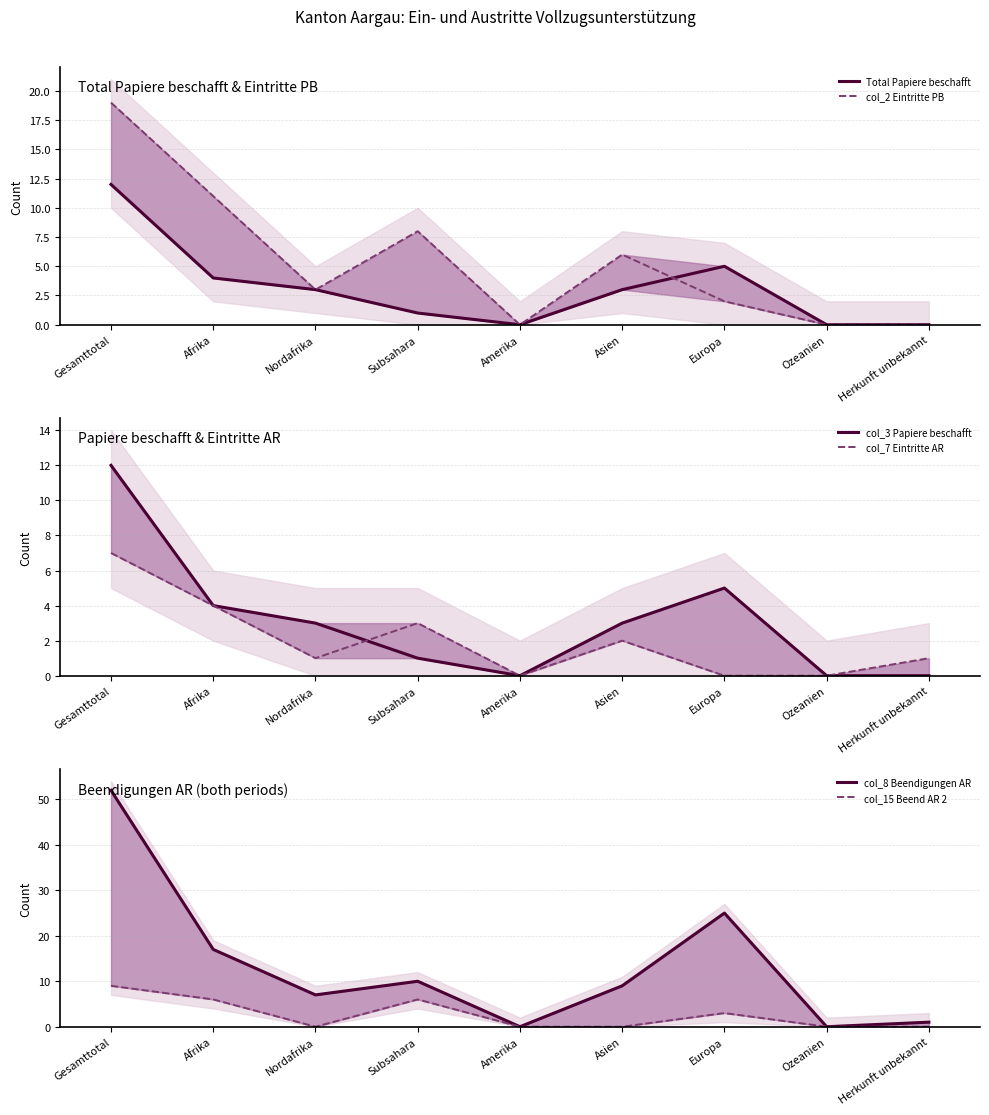

Count the number of data series in this chart.

6